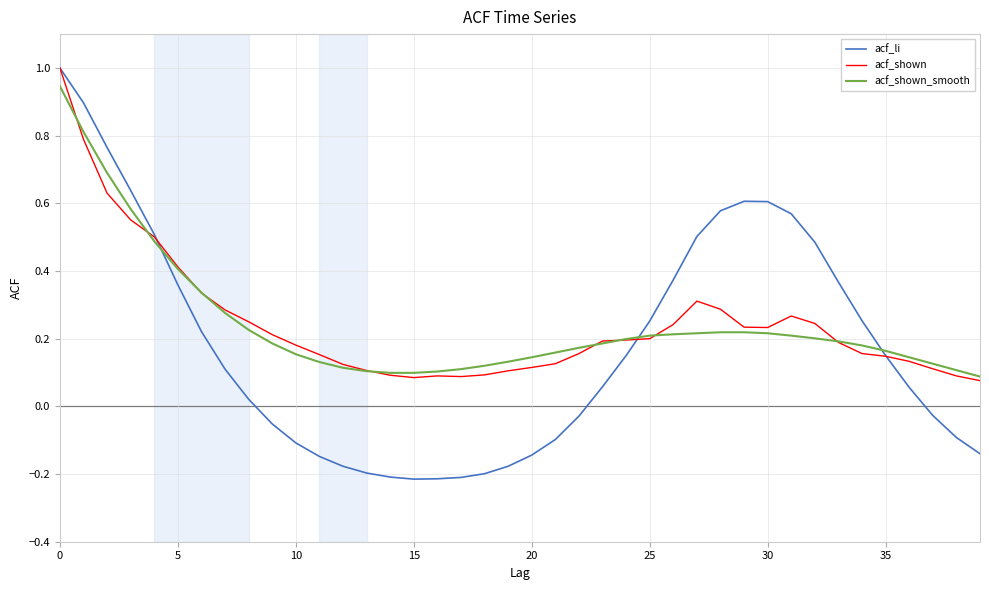

Which series has the largest range (max minus min)?

acf_li